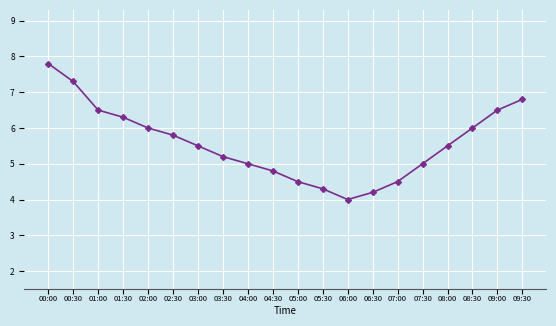

Which has a higher value, 01:30 or 07:00?

01:30